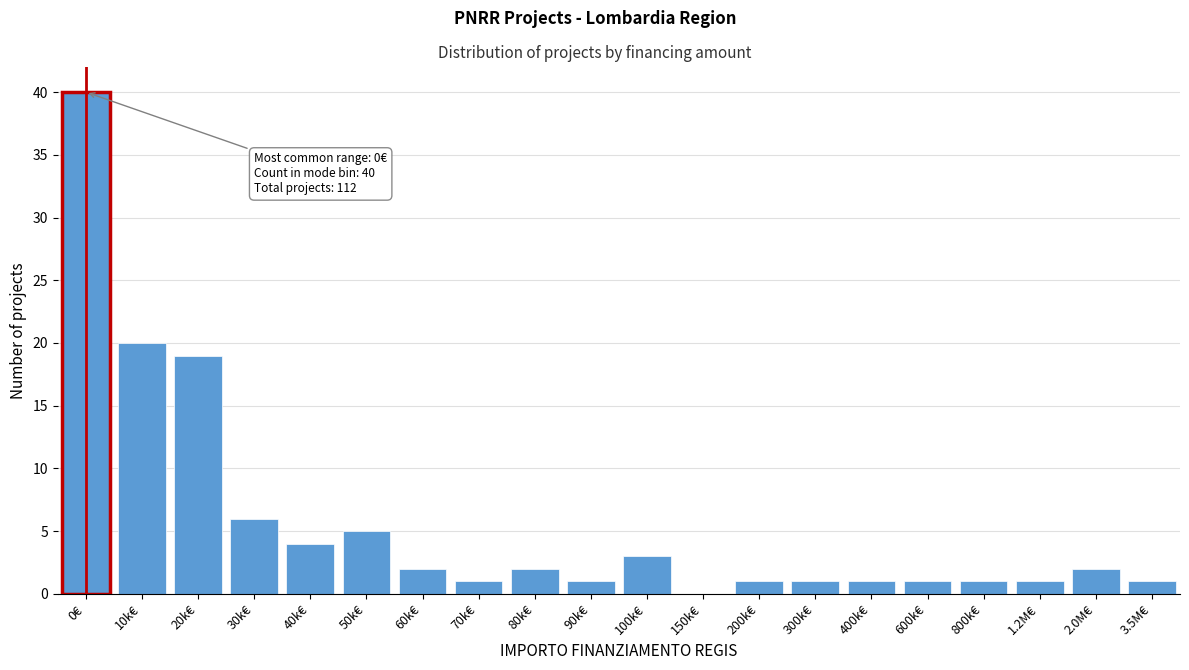

Reading left to right, what are all the values shown in this chart?

0€=40	10k€=20	20k€=19	30k€=6	40k€=4	50k€=5	60k€=2	70k€=1	80k€=2	90k€=1	100k€=3	150k€=0	200k€=1	300k€=1	400k€=1	600k€=1	800k€=1	1.2M€=1	2.0M€=2	3.5M€=1